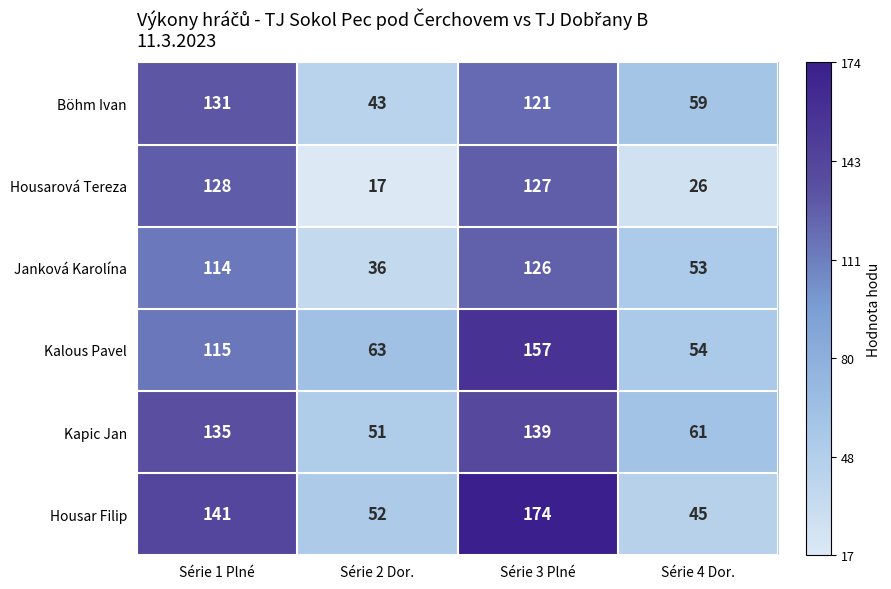

At which category does the chart reach its minimum across all series?

Série 2 Dor.